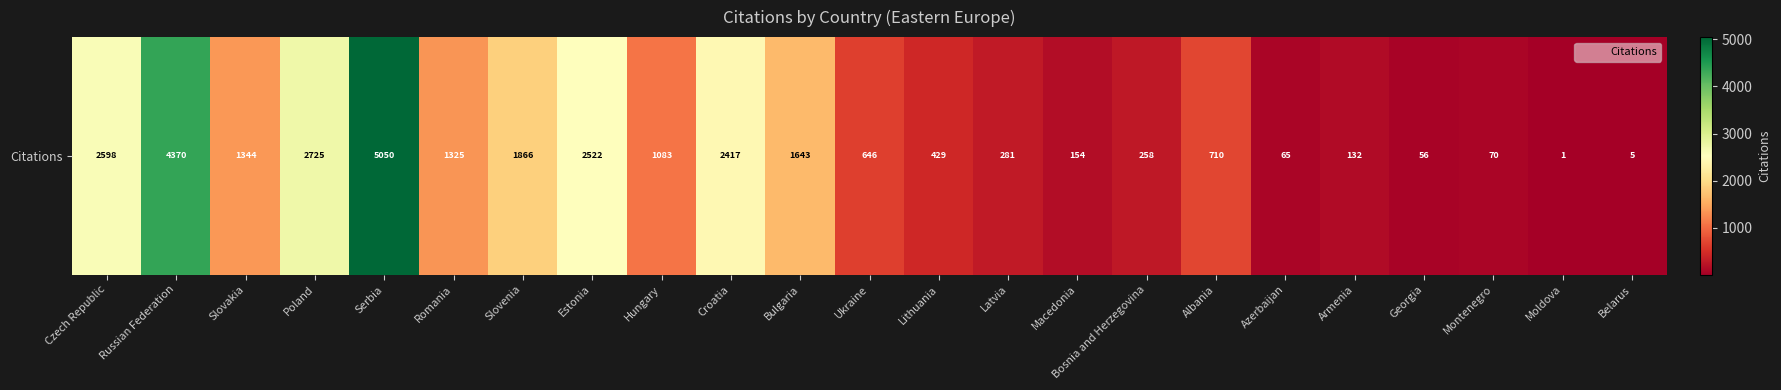

Reading left to right, transcribe all the data shown in this chart.

Czech Republic=2598	Russian Federation=4370	Slovakia=1344	Poland=2725	Serbia=5050	Romania=1325	Slovenia=1866	Estonia=2522	Hungary=1083	Croatia=2417	Bulgaria=1643	Ukraine=646	Lithuania=429	Latvia=281	Macedonia=154	Bosnia and Herzegovina=258	Albania=710	Azerbaijan=65	Armenia=132	Georgia=56	Montenegro=70	Moldova=1	Belarus=5